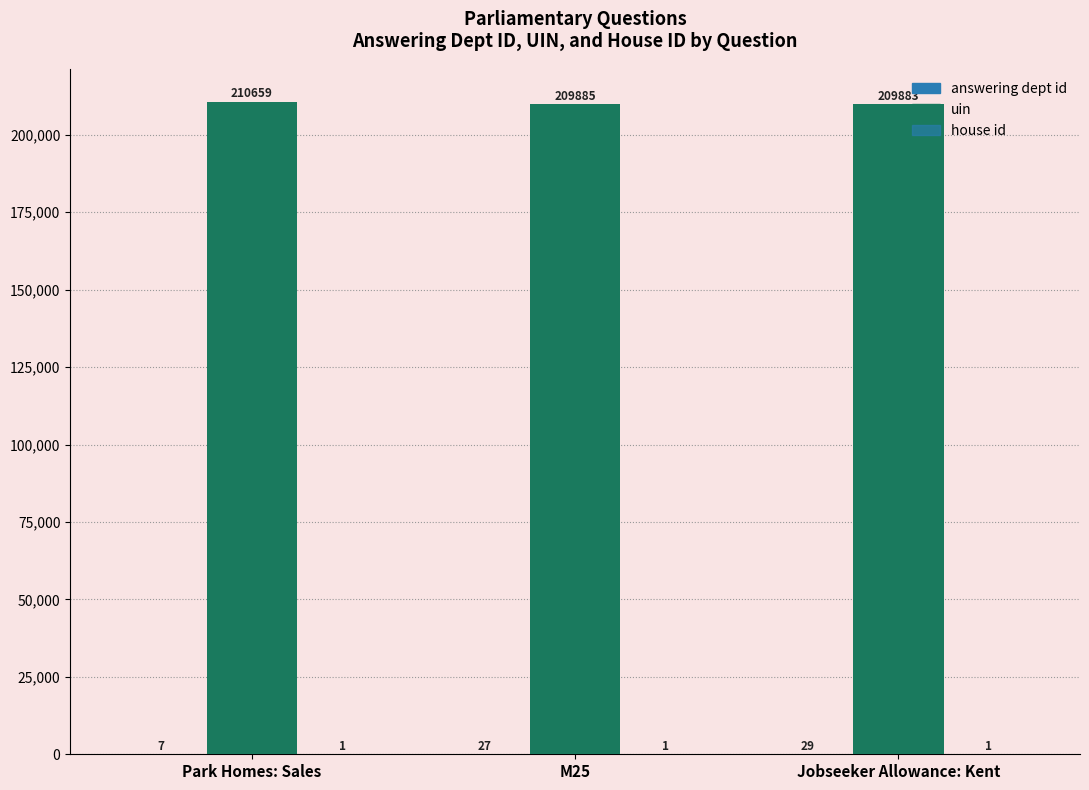

What is the minimum value shown in the chart?

1